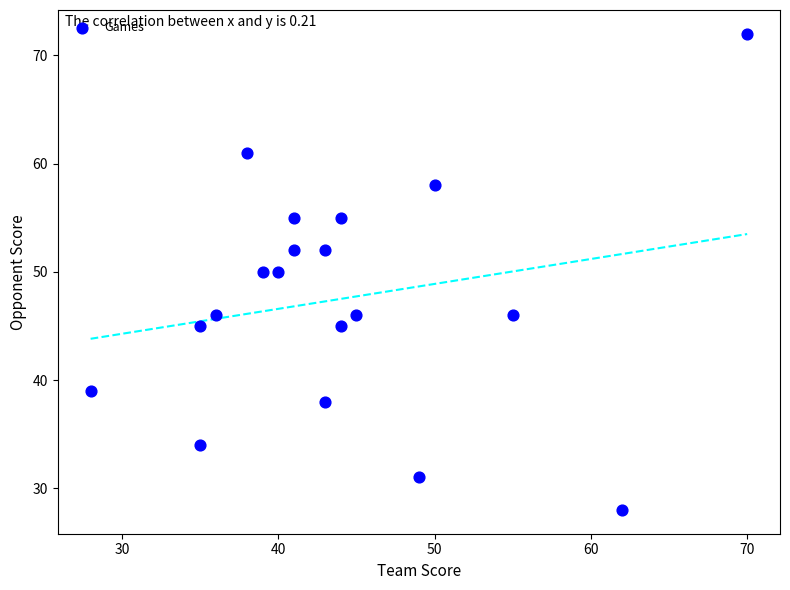

What is the range of X values (max minus min)?

42